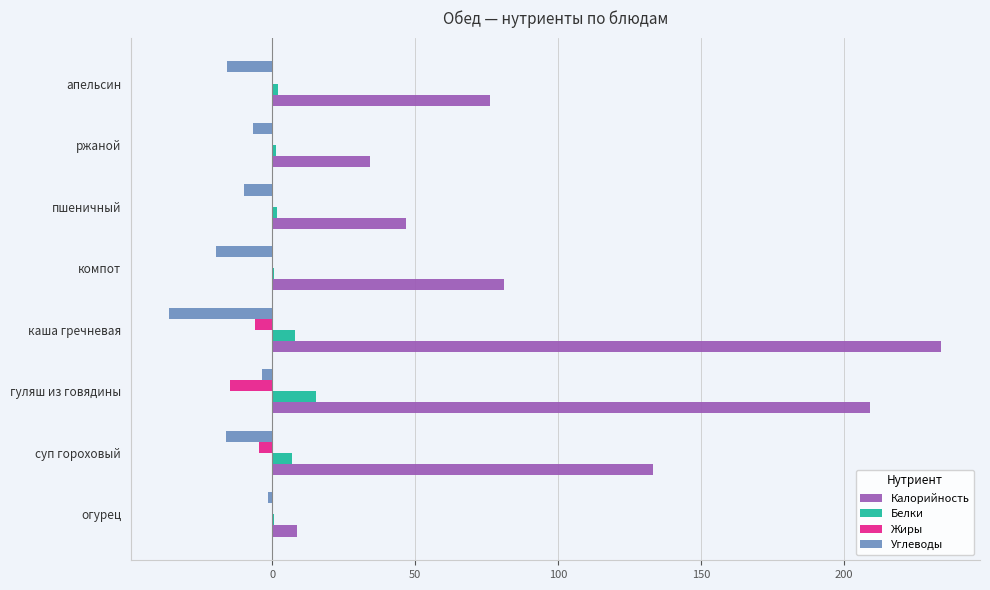

Is the value of Углеводы at суп гороховый greater than the value of Калорийность at пшеничный?

No